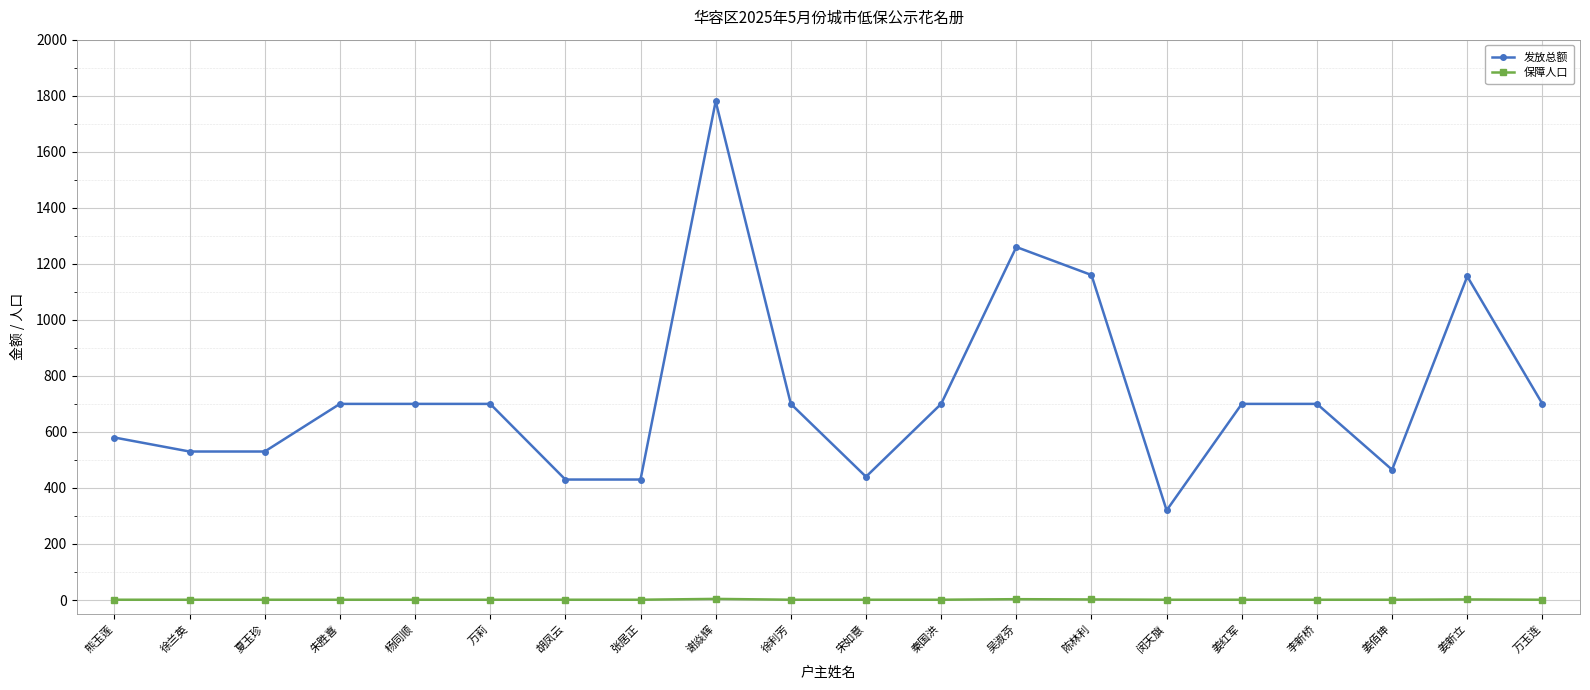

List the series in order of their overall mean, lowest first.

保障人口, 发放总额